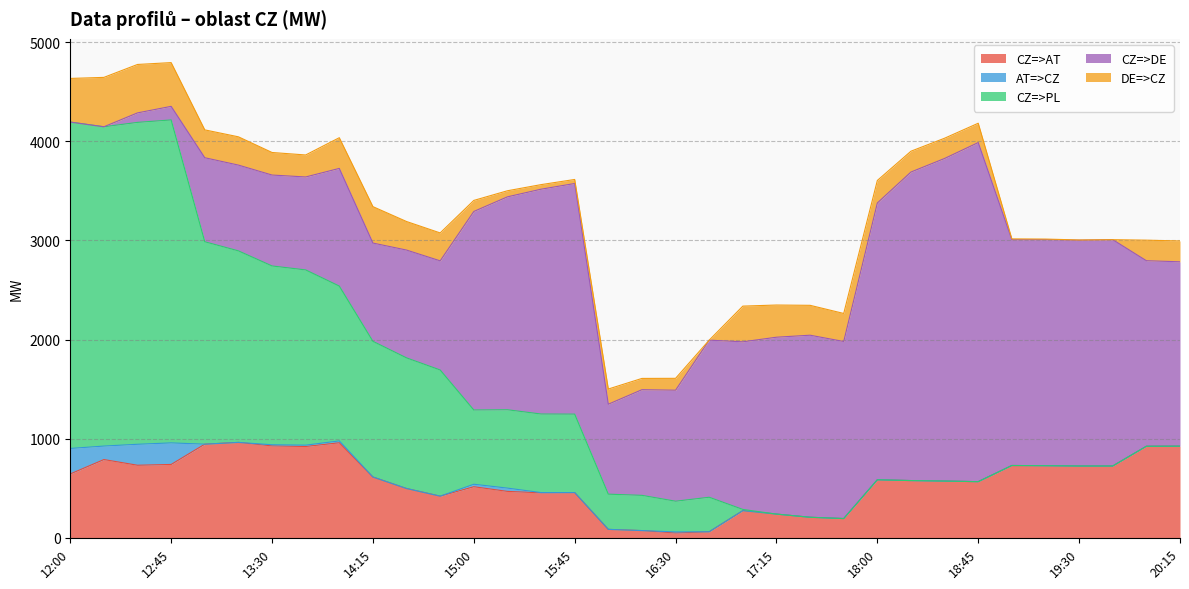

Does the chart display data point markers on the line(s)?

No